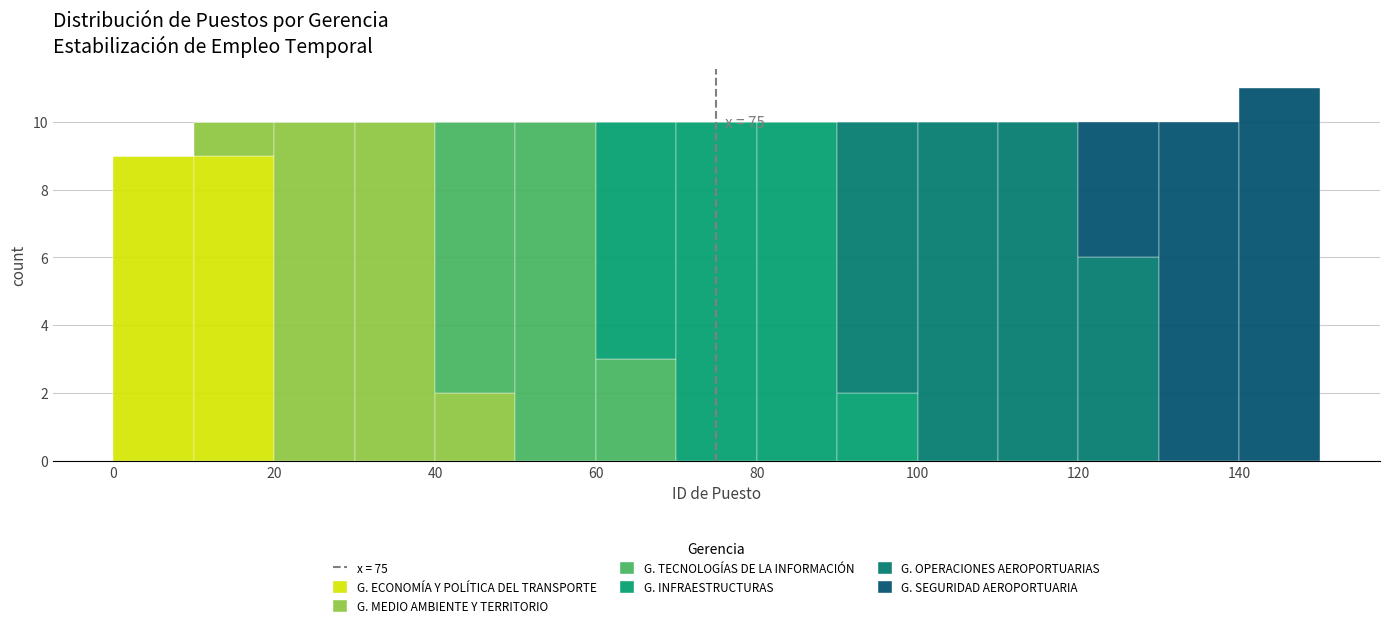

Which range on the x-axis has the tallest stacked bar (by total height)?

140 to 150